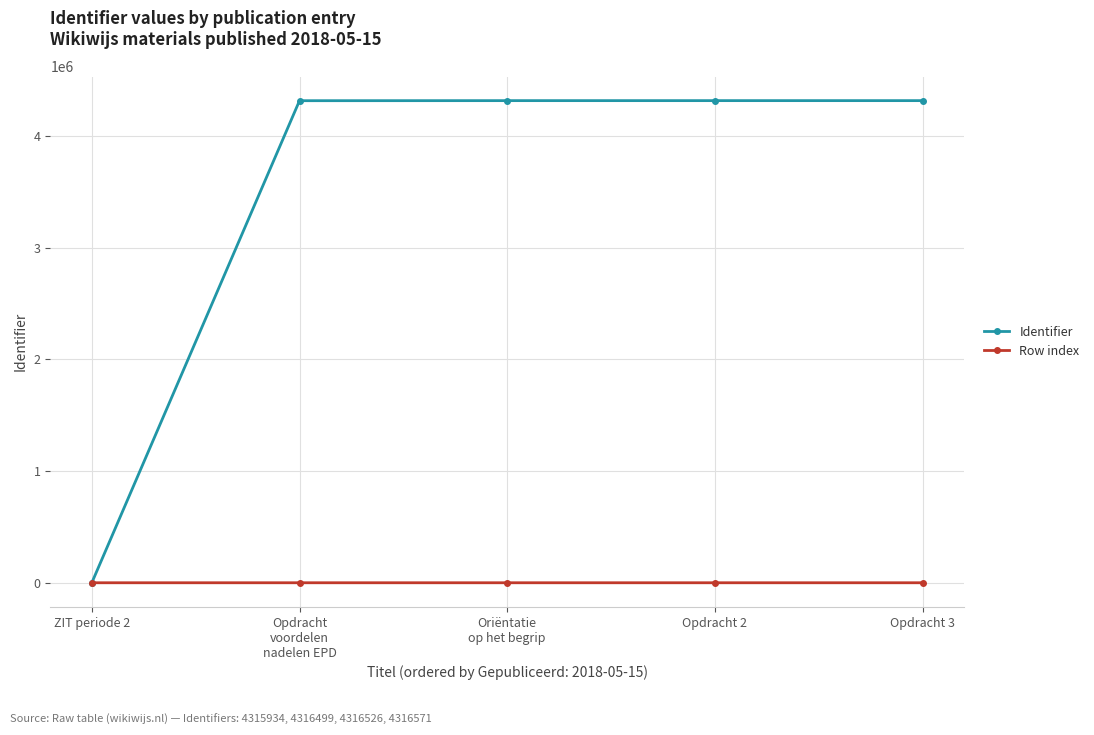

What are all the series names shown in the legend?

Identifier, Row index